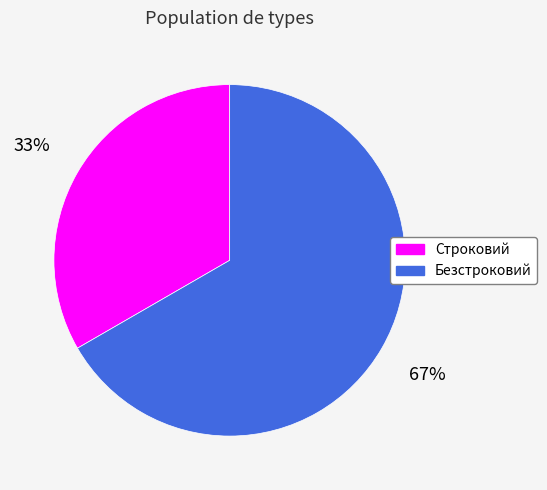

To the nearest percent, what portion does Строковий represent?

33%